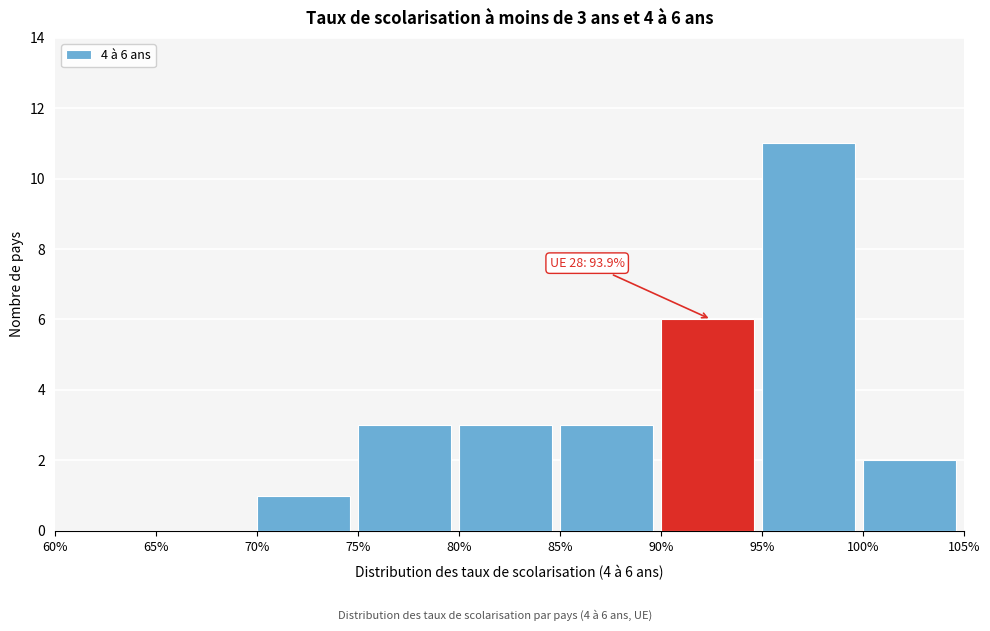

Over which range of the x-axis is the bar tallest?

95% to 100%